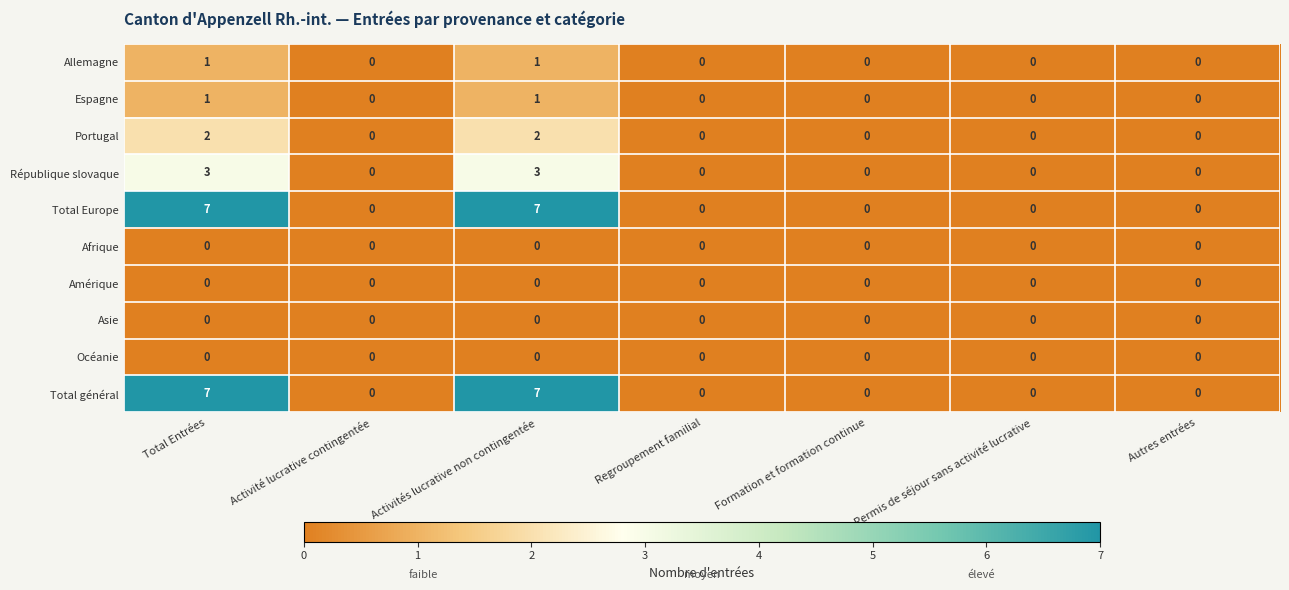

What is the greatest value displayed?

7